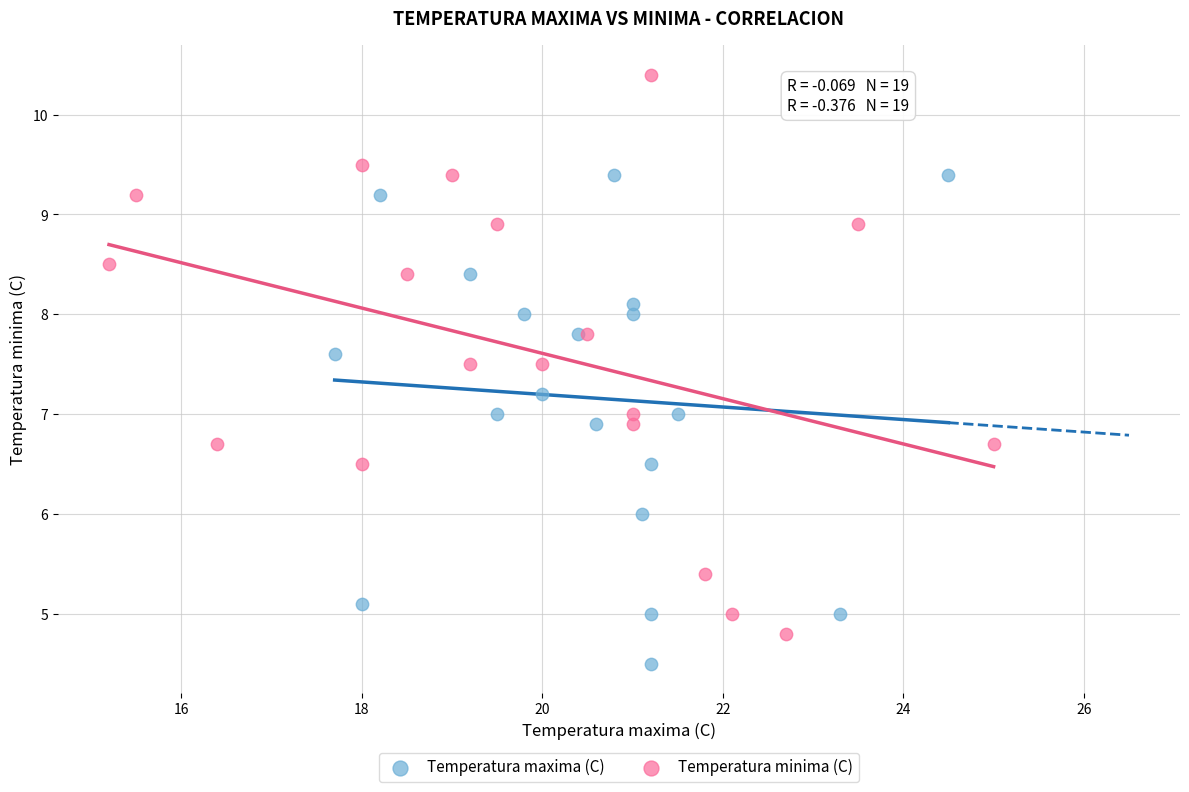

Which series has the largest Y range (max minus min)?

Temperatura minima (C)